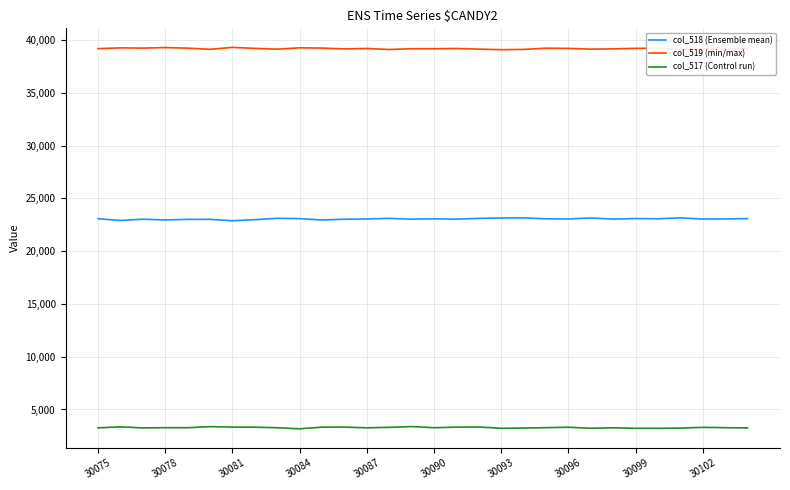

Rank the series by their maximum value, from highest to lowest.

col_519 (min/max), col_518 (Ensemble mean), col_517 (Control run)